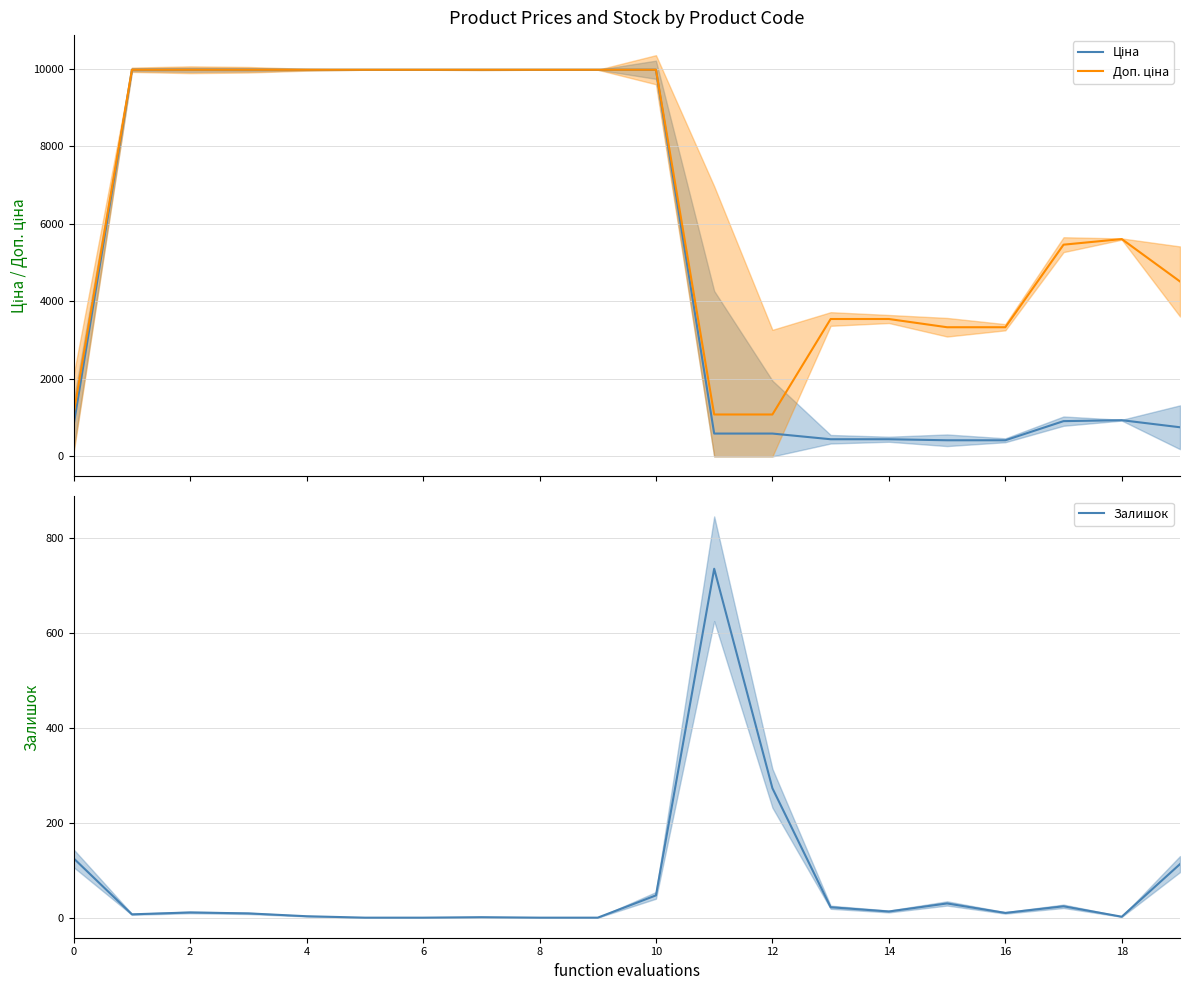

True or false: Залишок has a value of 125 at 0.

True